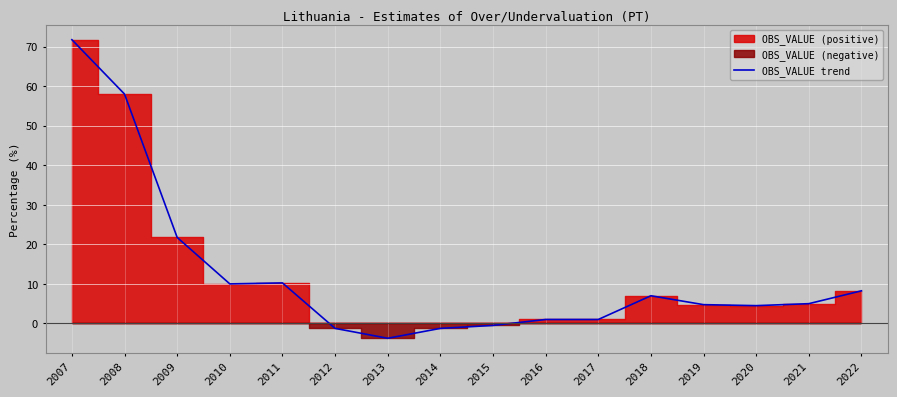

The value at 2015 is -0.1. True or false?

False